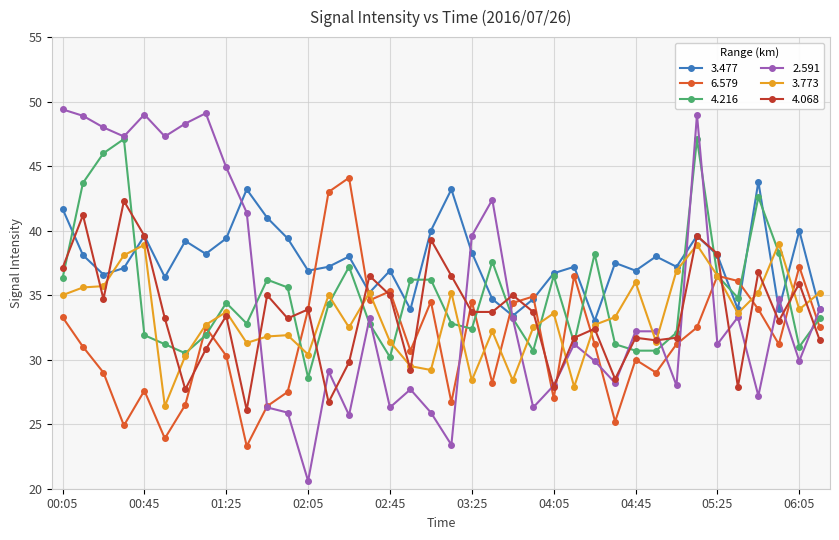

True or false: 3.477 has more than 1 interior local peaks.

True